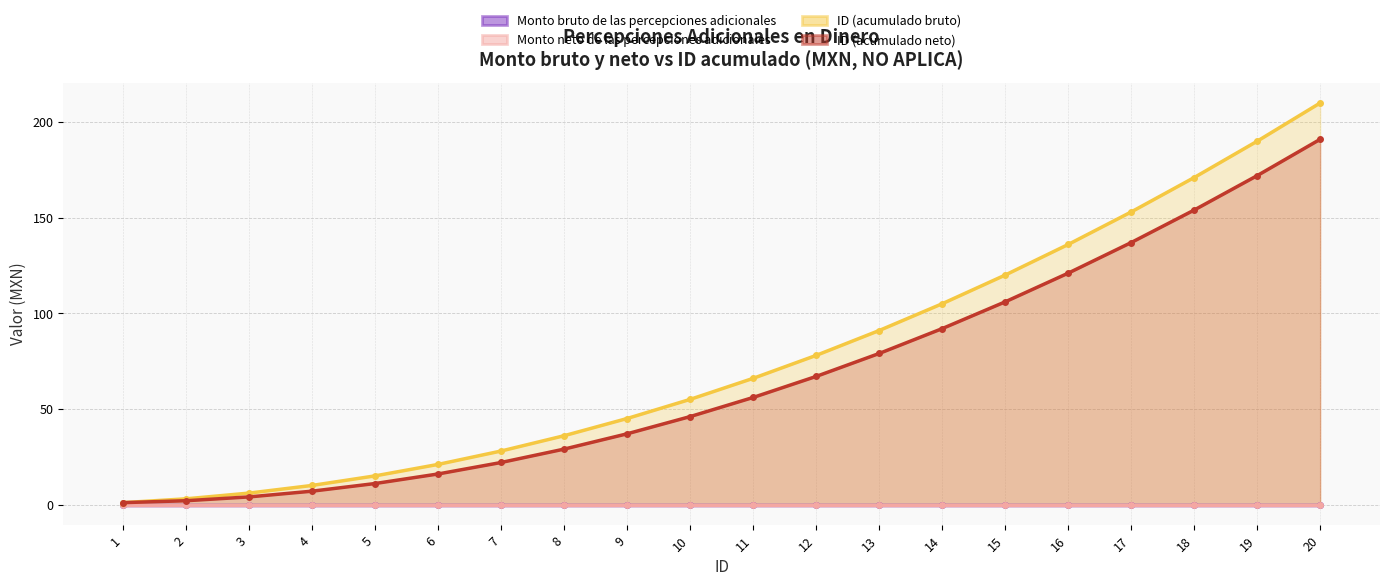

What is the total value across all series at 17?

290